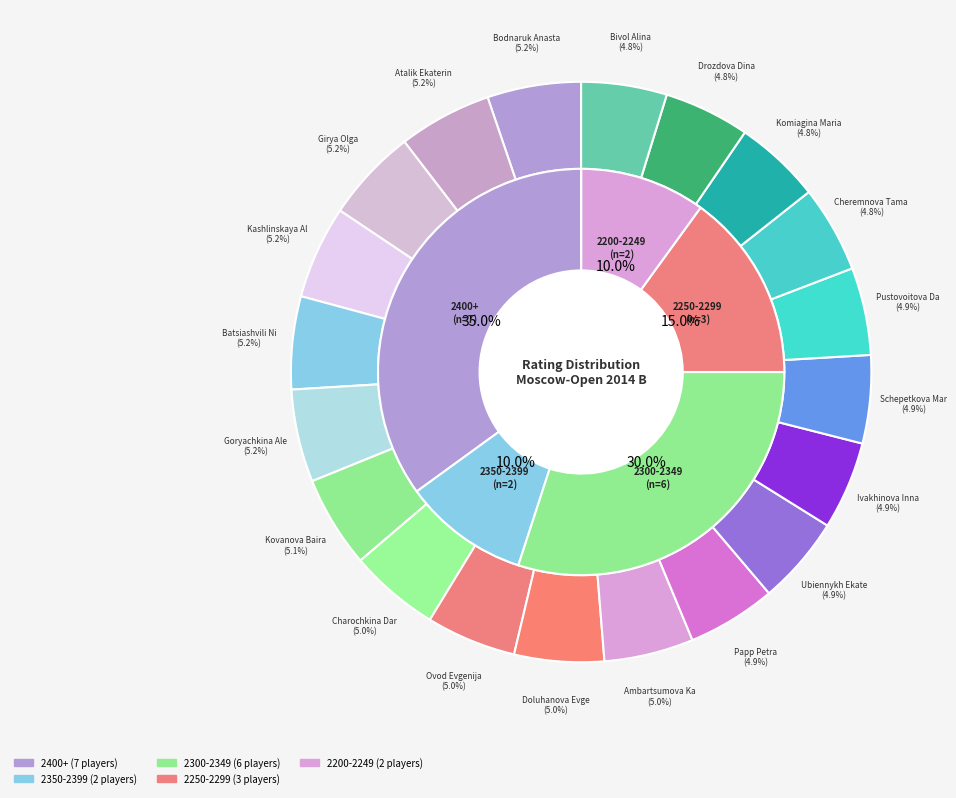

Count the number of slices in the pie.

20